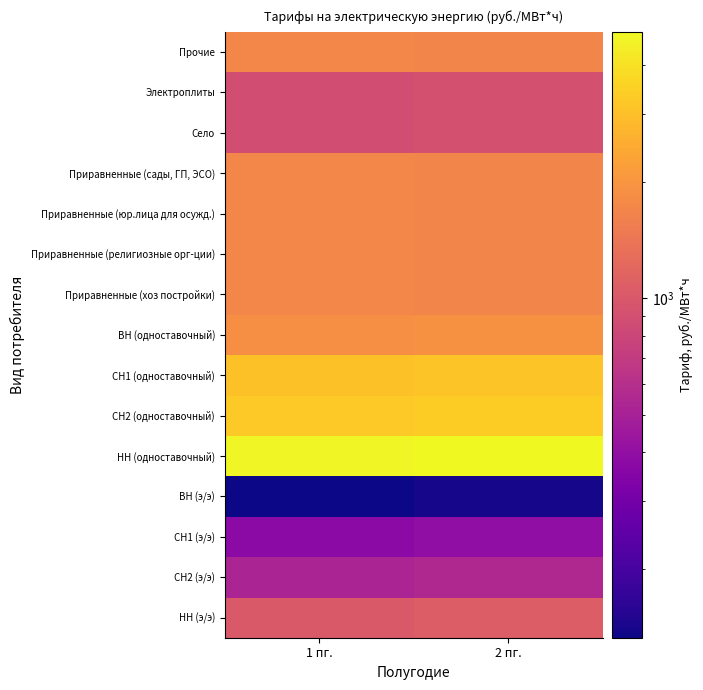

What is the spread (max minus min) of values at 1 пг.?

4608.4